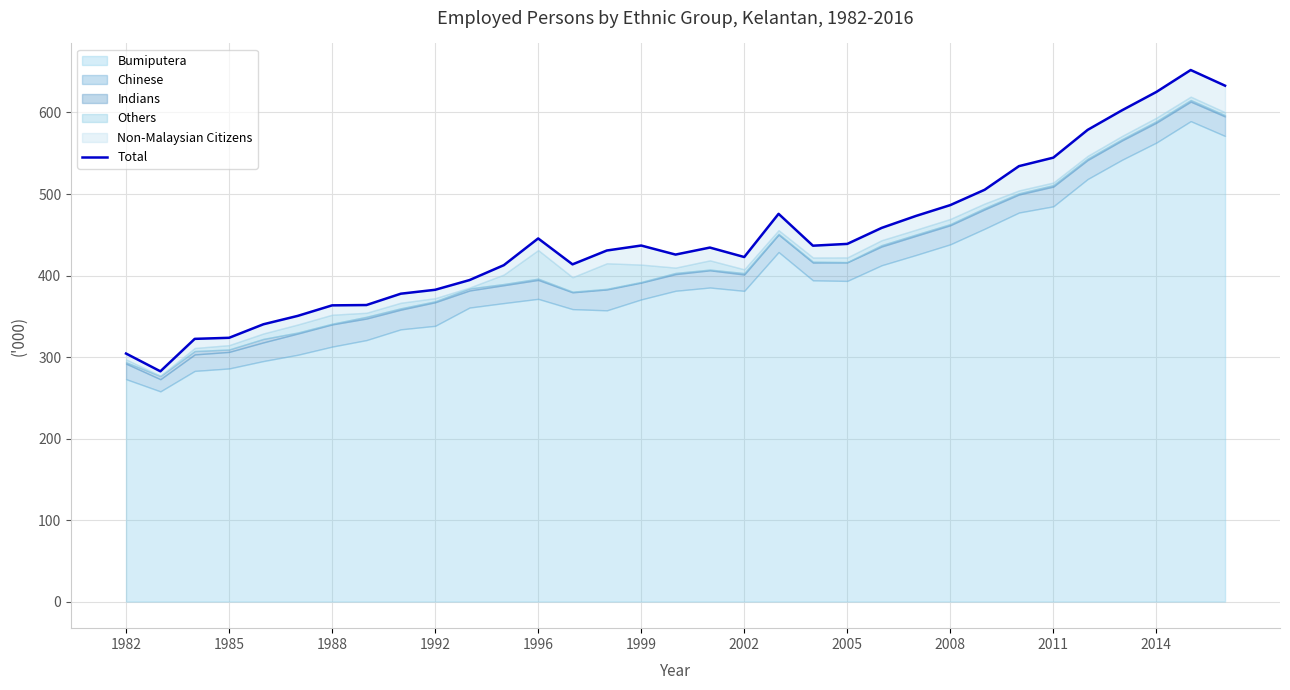

What is the lowest value of the Total series?

282.5